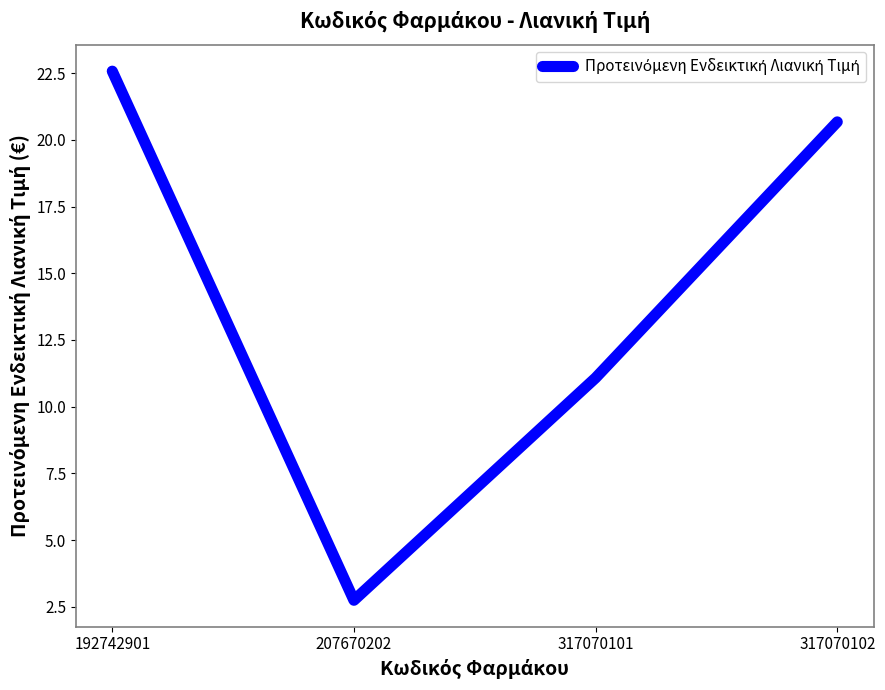

Reading left to right, transcribe all the data shown in this chart.

22.6	2.8	11.1	20.7